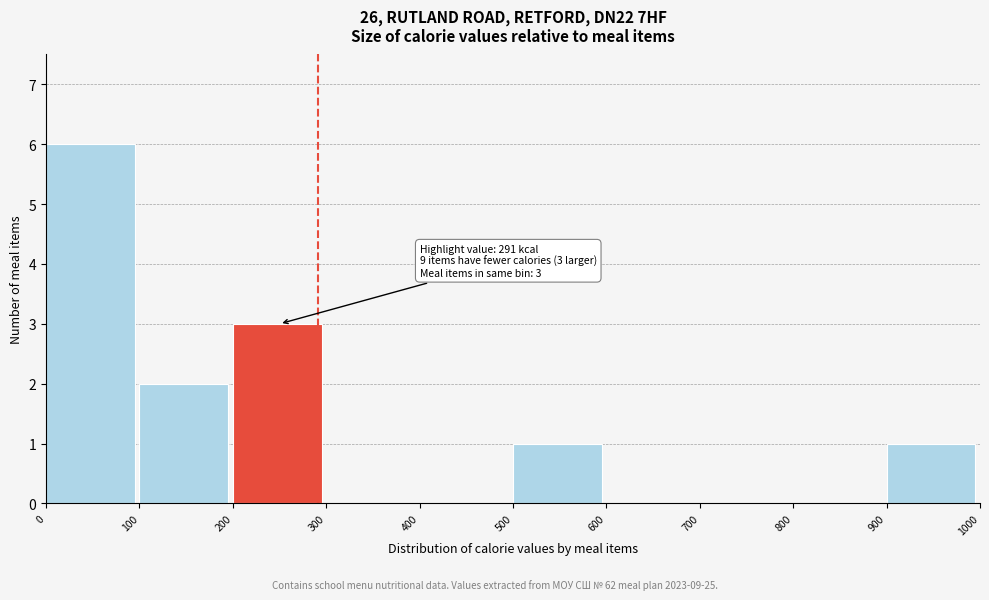

Which range on the x-axis has the tallest bar?

0 to 100